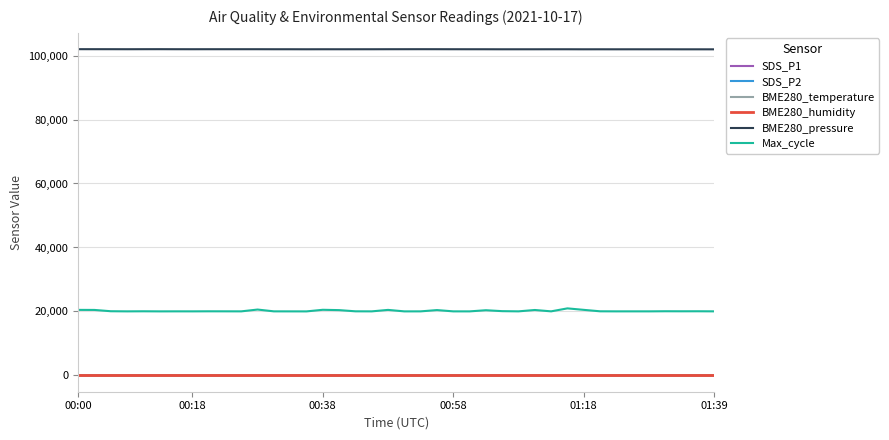

Which series has the widest spread of values?

Max_cycle